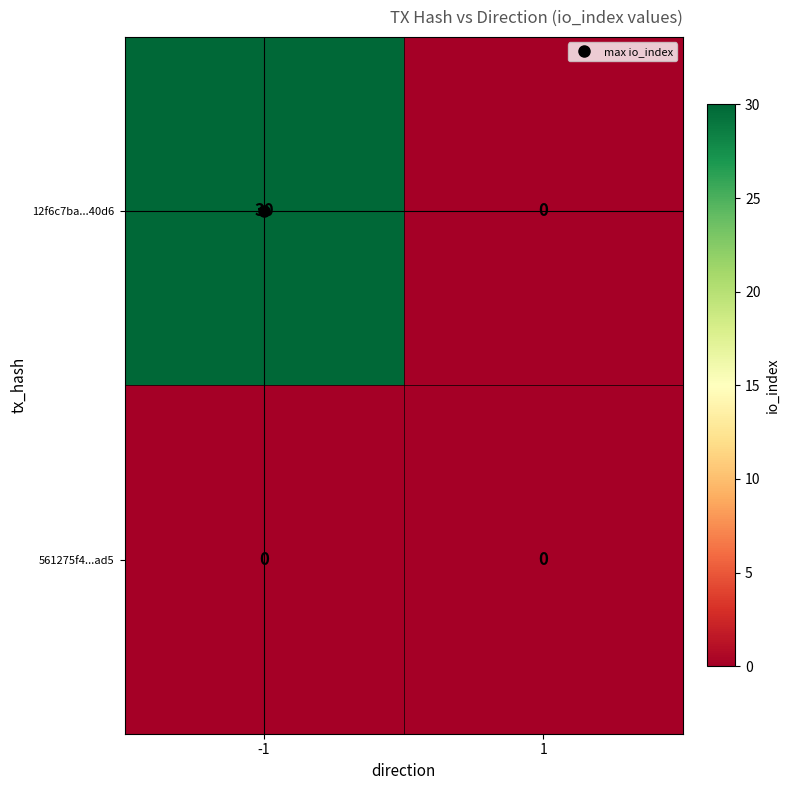

Which series has the largest total across all categories?

12f6c7ba...40d6